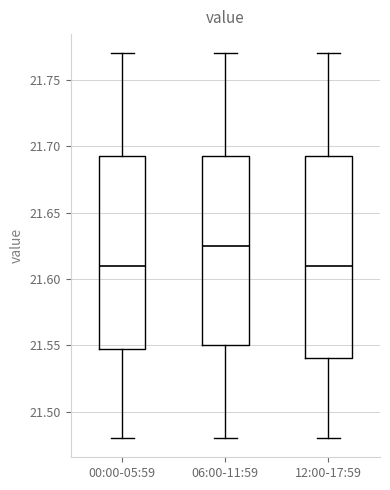

Reading left to right, transcribe this box plot: for each box, give where its median line is, the range the box spans, and where its two whiskers end, as read against the y-axis. The values are not printed on the chart, so give them approximately, as read against the axis.

00:00-05:59: median 21.610, box 21.550 to 21.695, whiskers 21.480 to 21.770
06:00-11:59: median 21.625, box 21.550 to 21.695, whiskers 21.480 to 21.770
12:00-17:59: median 21.610, box 21.540 to 21.695, whiskers 21.480 to 21.770